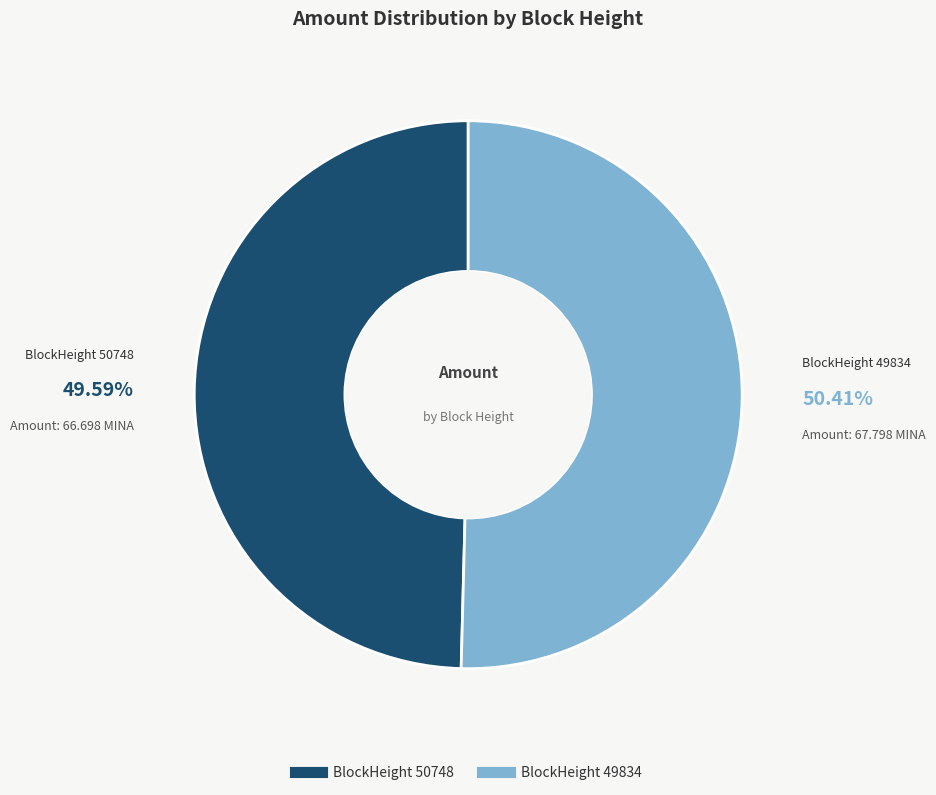

Is there any slice that represents more than half of the pie?

Yes